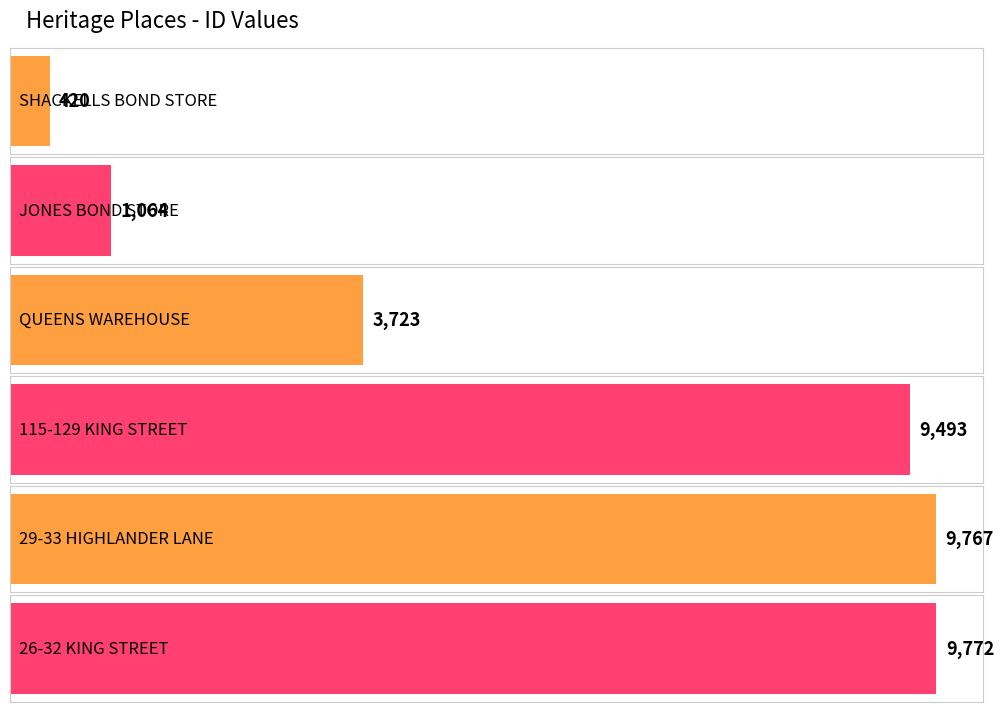

What is the ratio of the value at JONES BOND STORE to the value at 26-32 KING STREET?

0.1